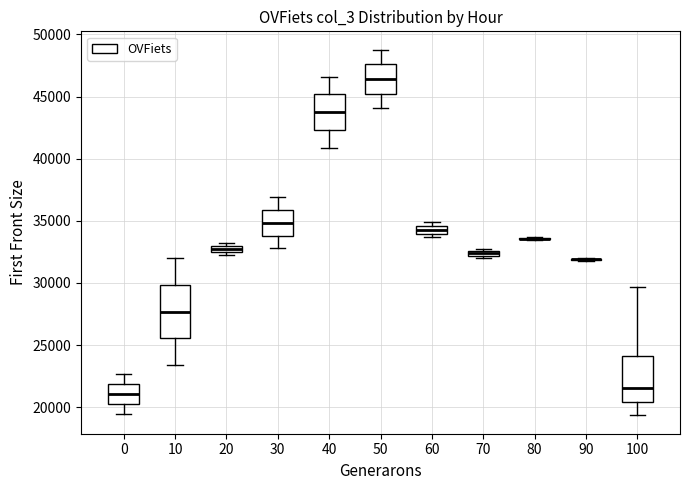

Comparing the boxes themselves (not the whiskers), which one is the tallest?

10